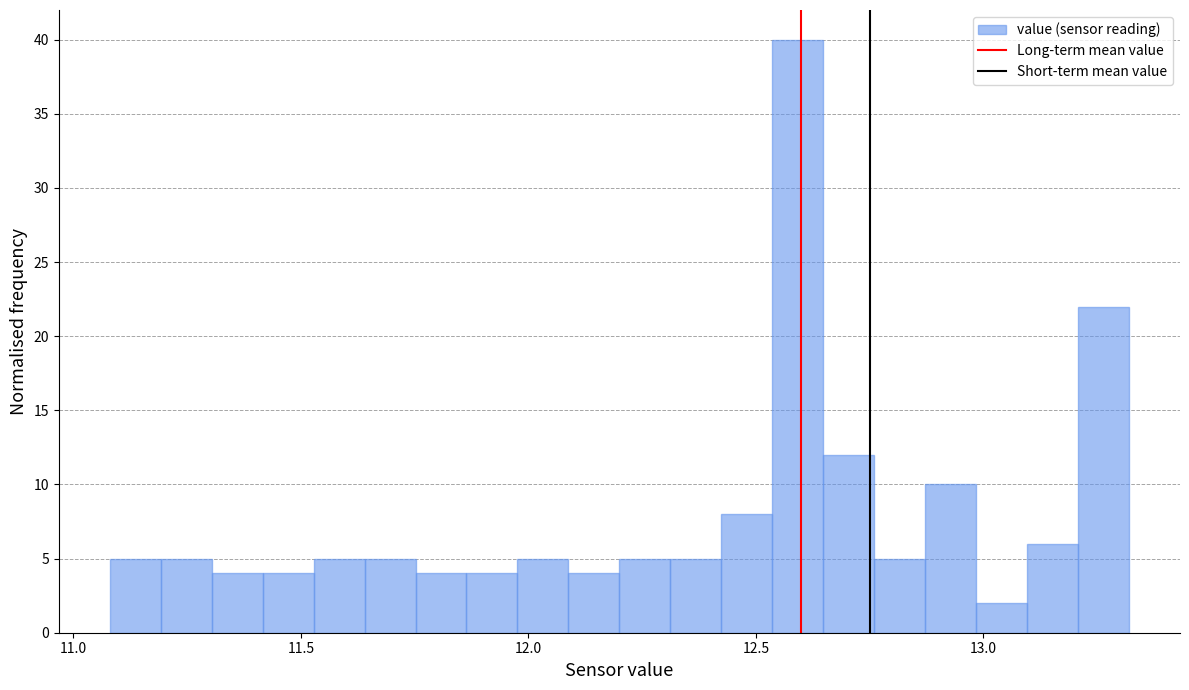

Read against the x-axis, roughly where is the centre of the tallest bar?

12.60